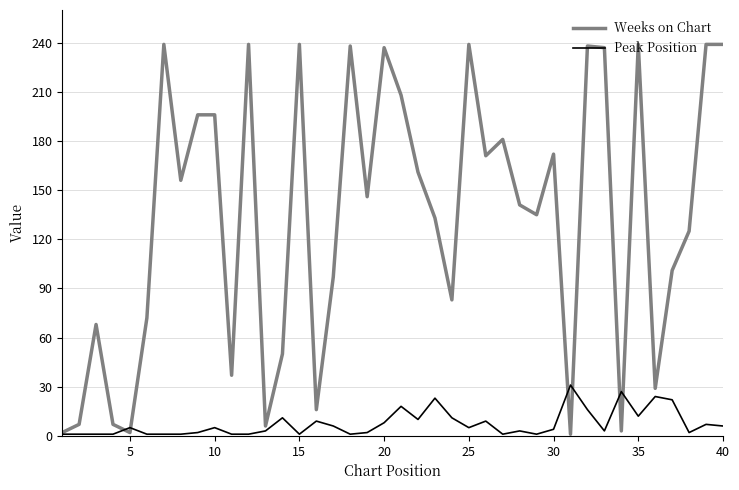

At how many categories does at least one series exceed 92?

26